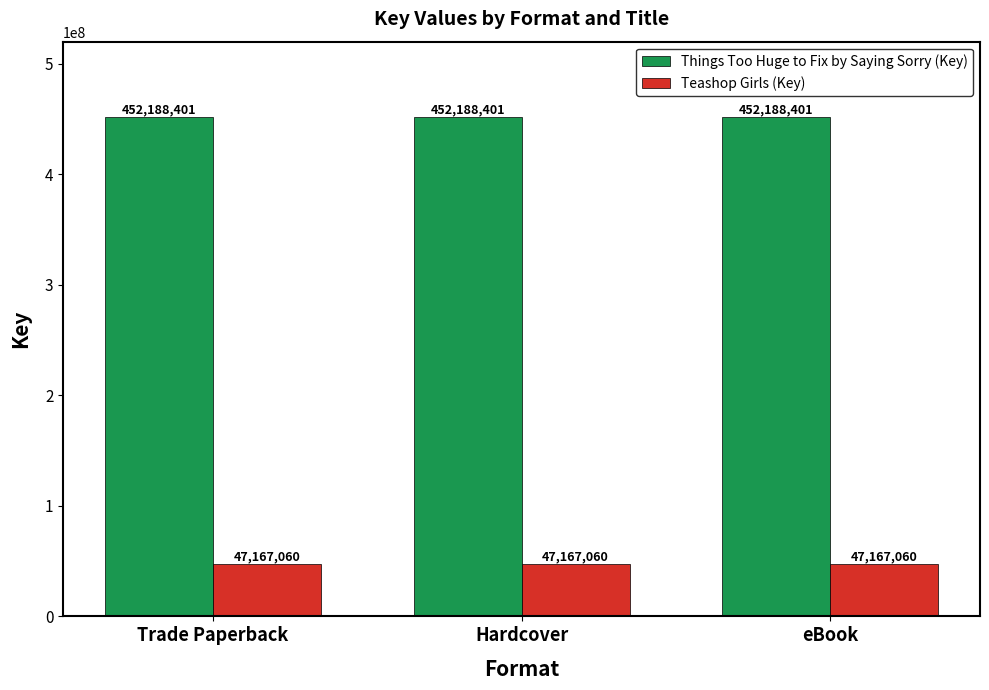

What is the spread (max minus min) of values at eBook?

405021341